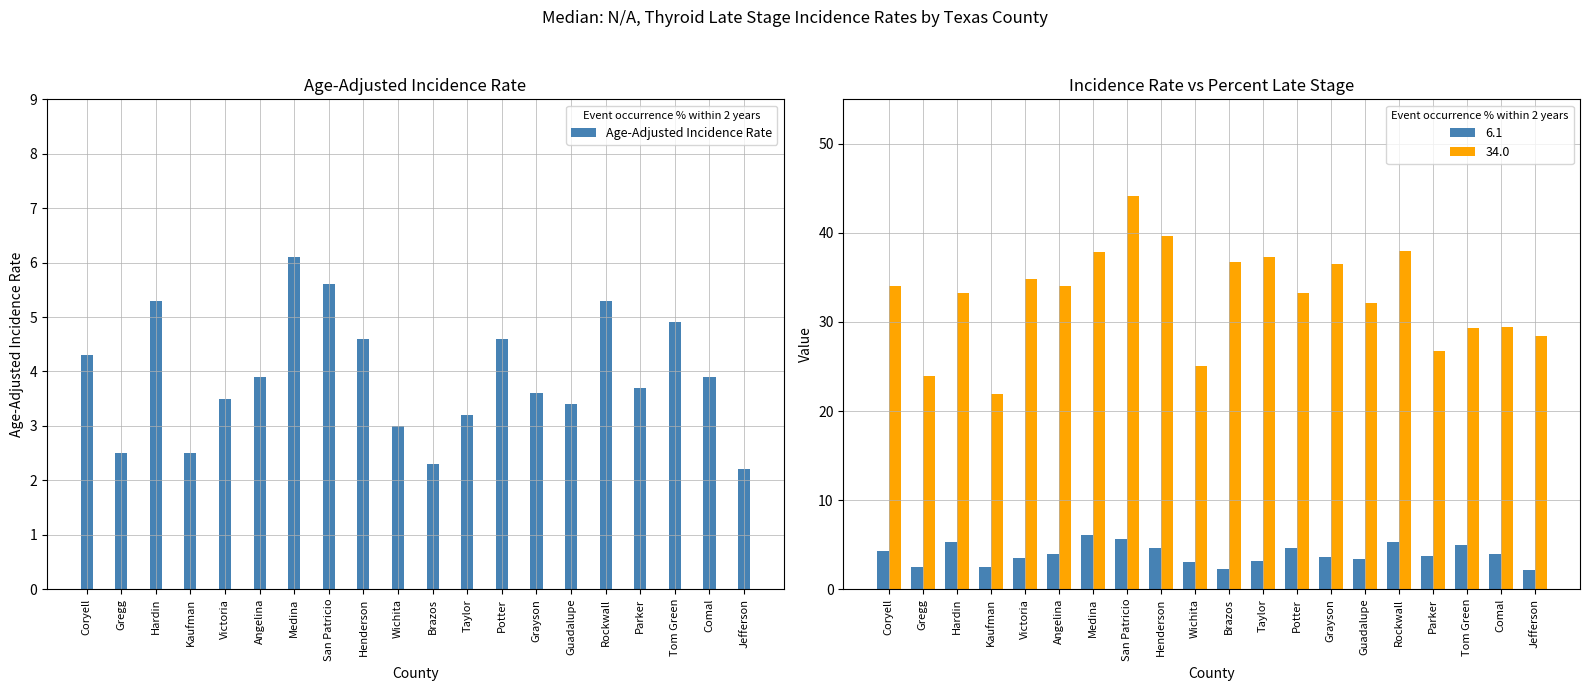

How many bars are there in total?

20